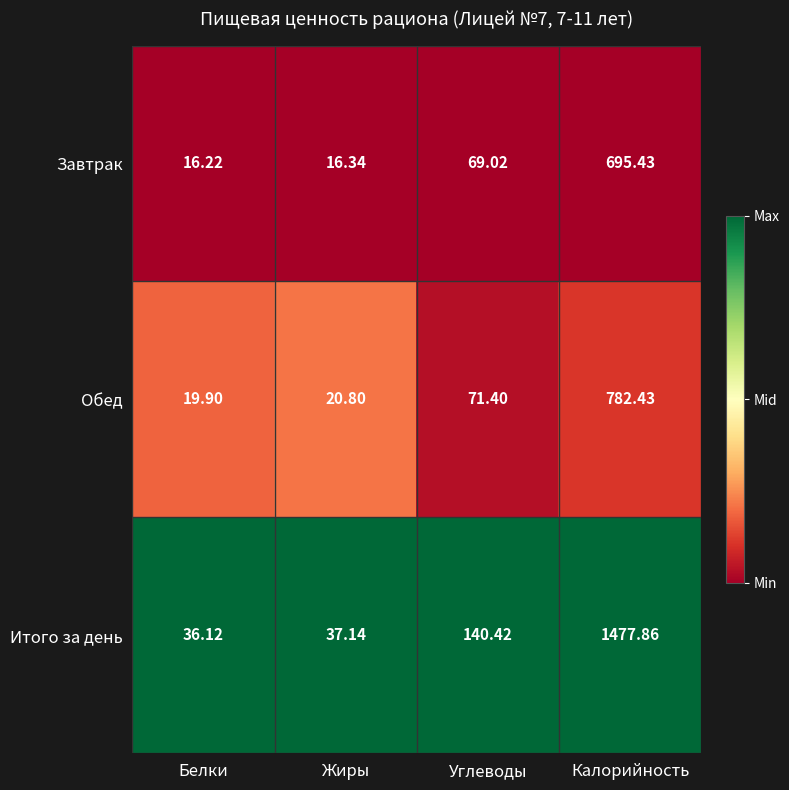

At Жиры, list the series in order from largest to smallest.

Итого за день, Обед, Завтрак